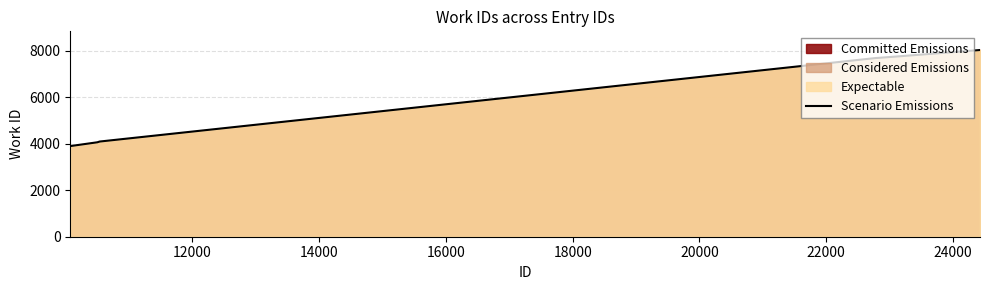

What is the smallest value displayed?

3895